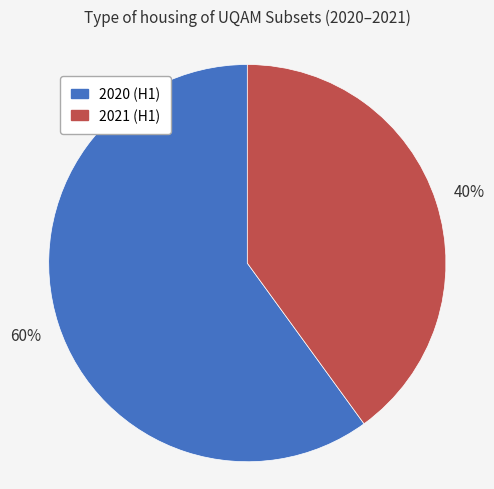

To the nearest percent, what is the difference between the largest and smallest slice percentages?

20%